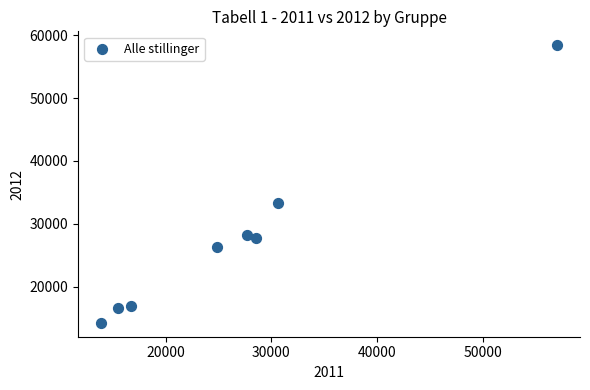

What Y value in the scatter plot is closest to 36320?

33334